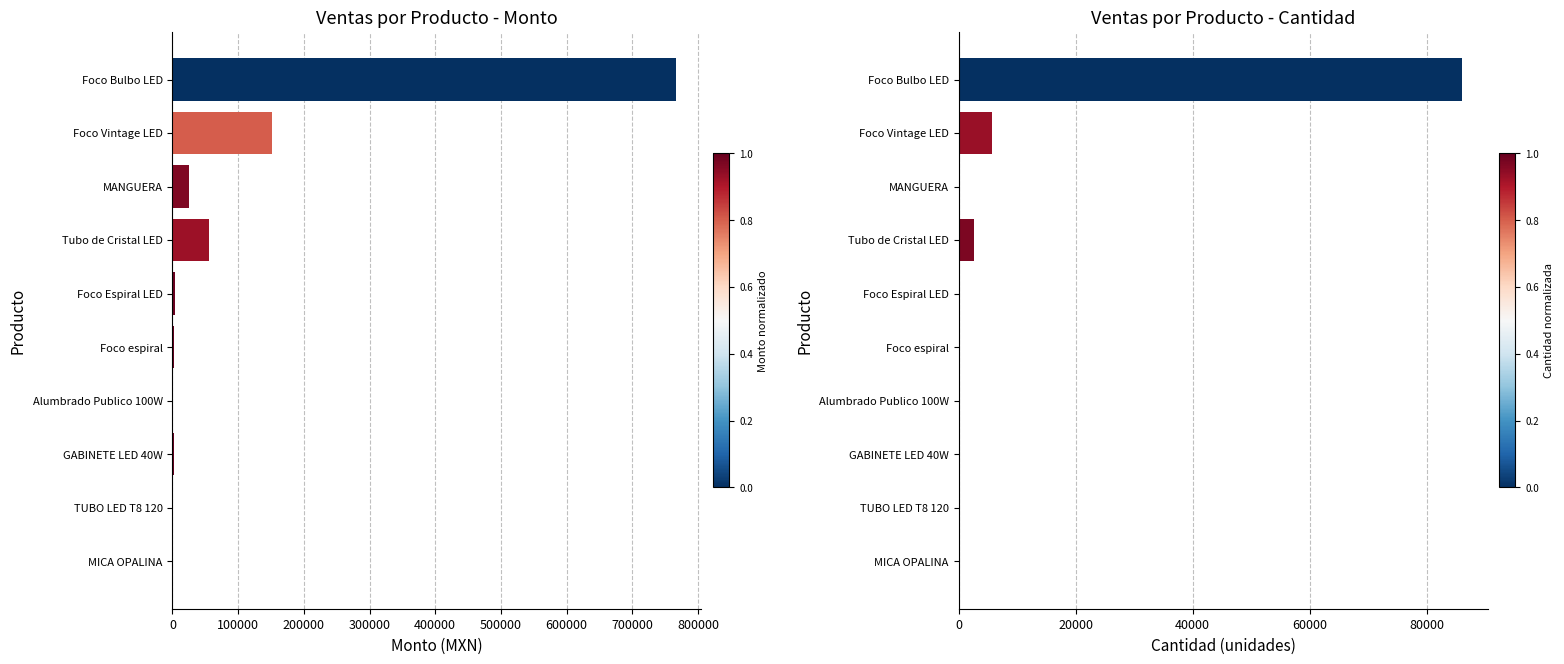

Reading left to right, what are all the values shown in this chart?

Monto: 766874	150940	25528	55030	3600	2727	889	1770	97	170
Cant.: 86125	5804	74	2610	200	100	1	30	4	34